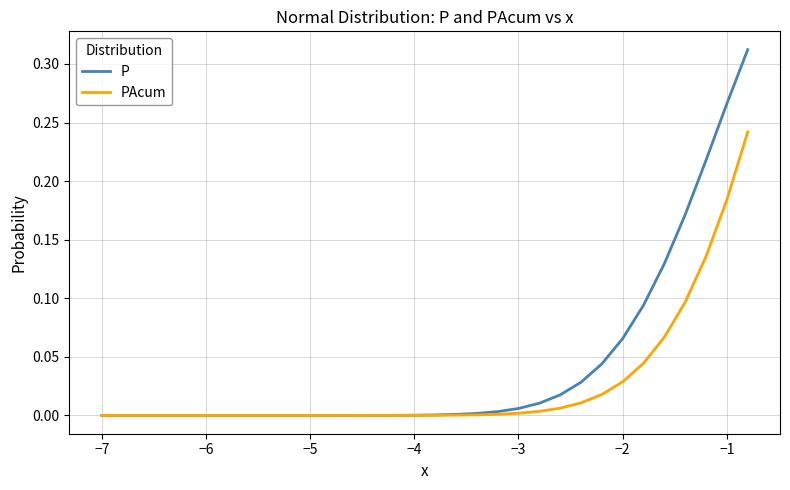

Which series has the largest range (max minus min)?

P